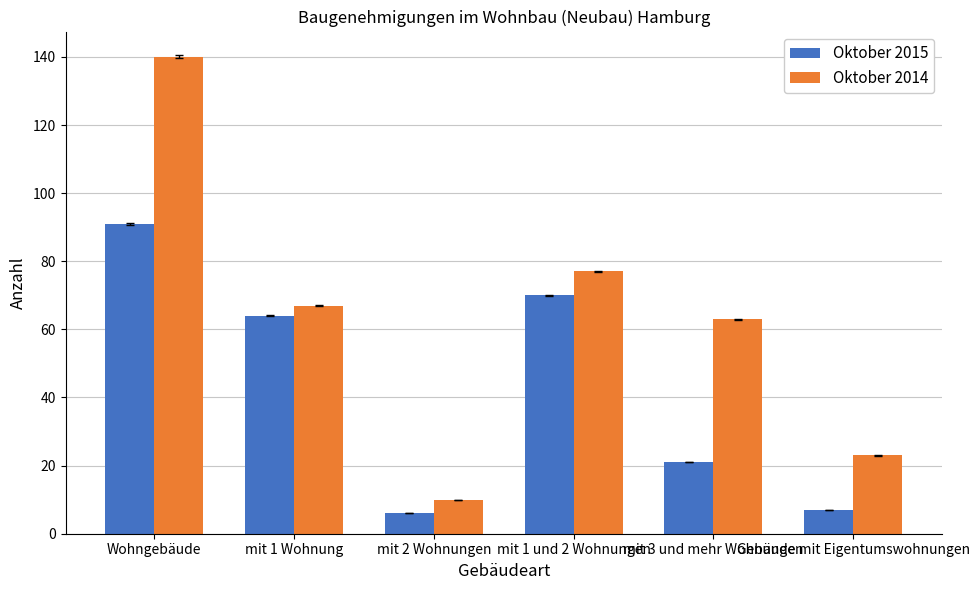

List the series in order of their peak value, lowest first.

Oktober 2015, Oktober 2014